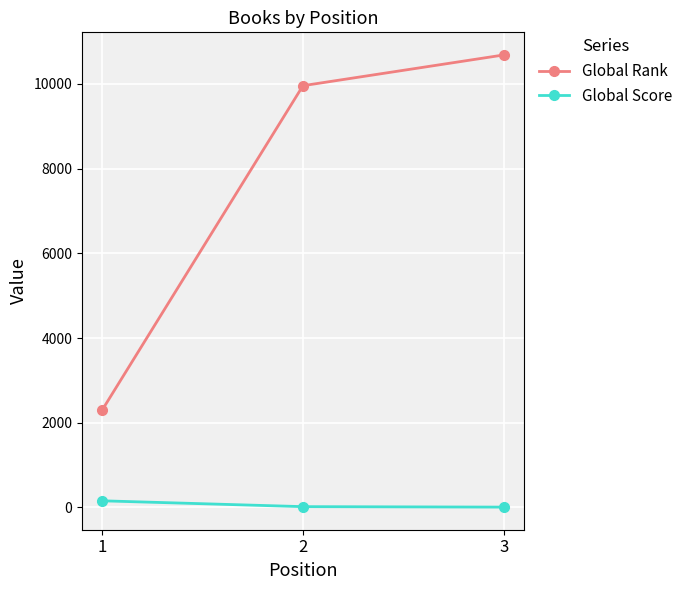

Rank the categories by Global Rank value from highest to lowest.

3, 2, 1